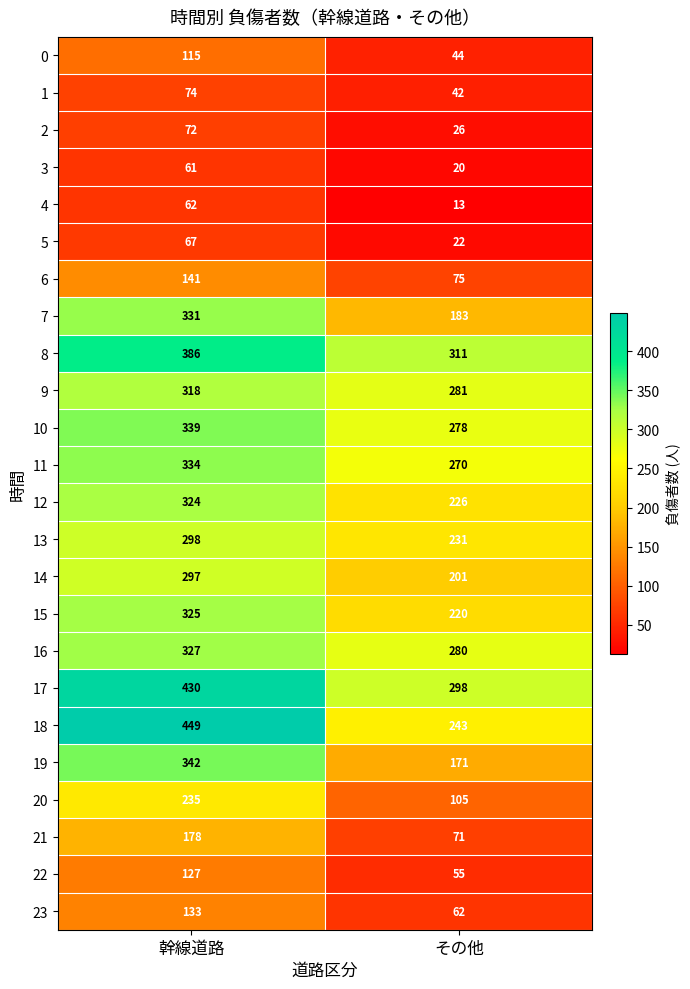

Rank the categories by 21 value from highest to lowest.

幹線道路, その他